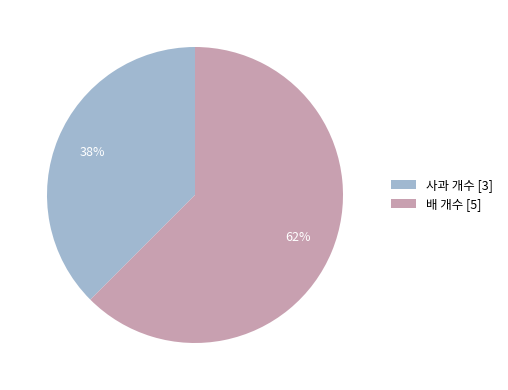

Which category accounts for the majority?

배 개수